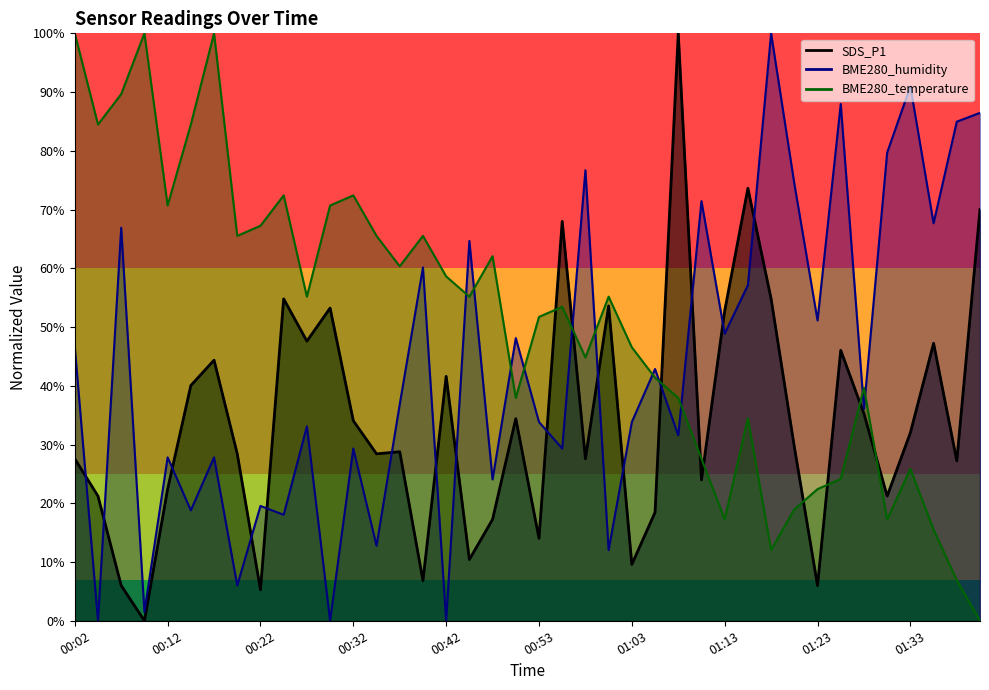

Is it true that SDS_P1 equals 5.7 at 00:53?

False